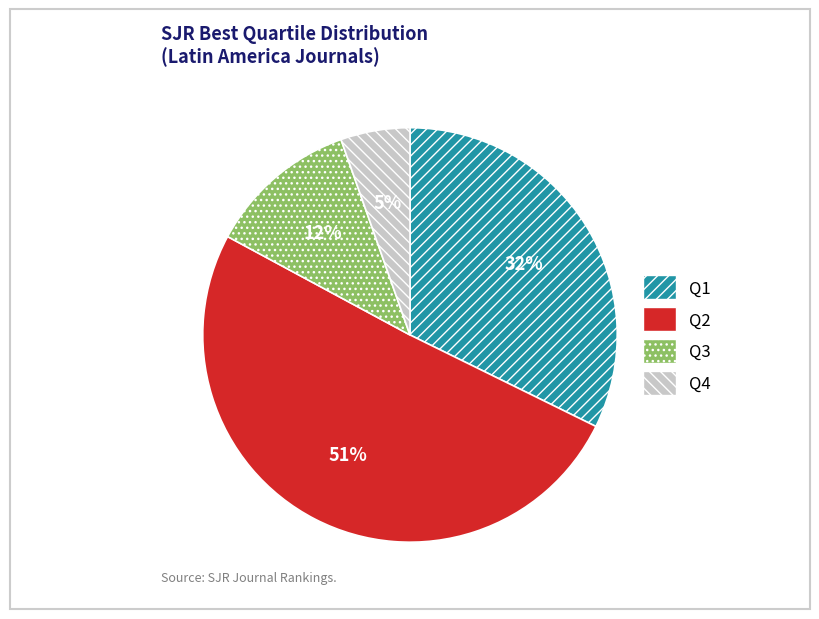

Rank the categories by value from lowest to highest.

Q4, Q3, Q1, Q2